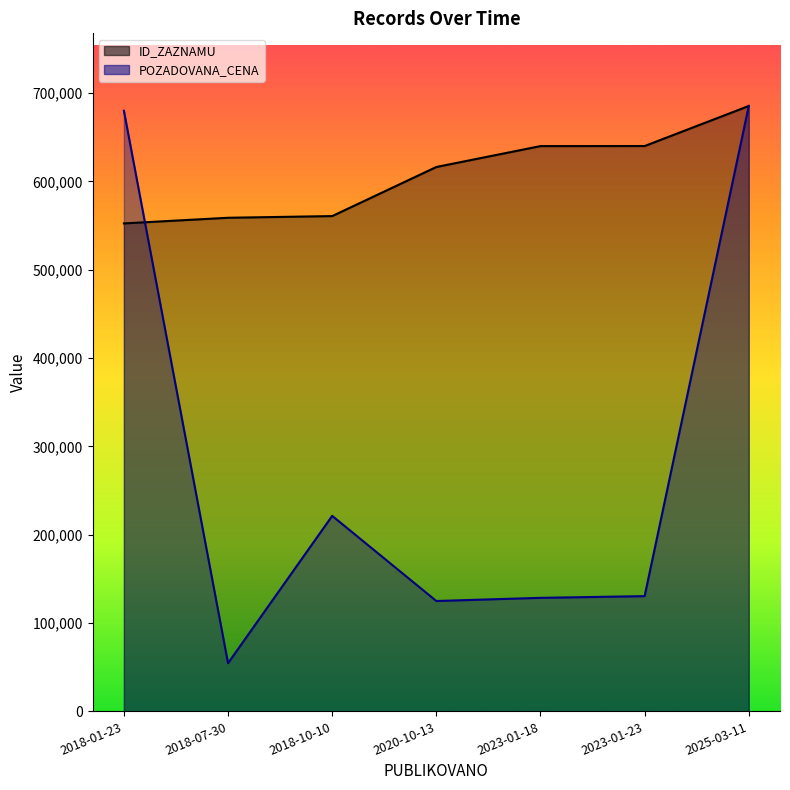

What is the total value across all series at 2023-01-18?

768560.3